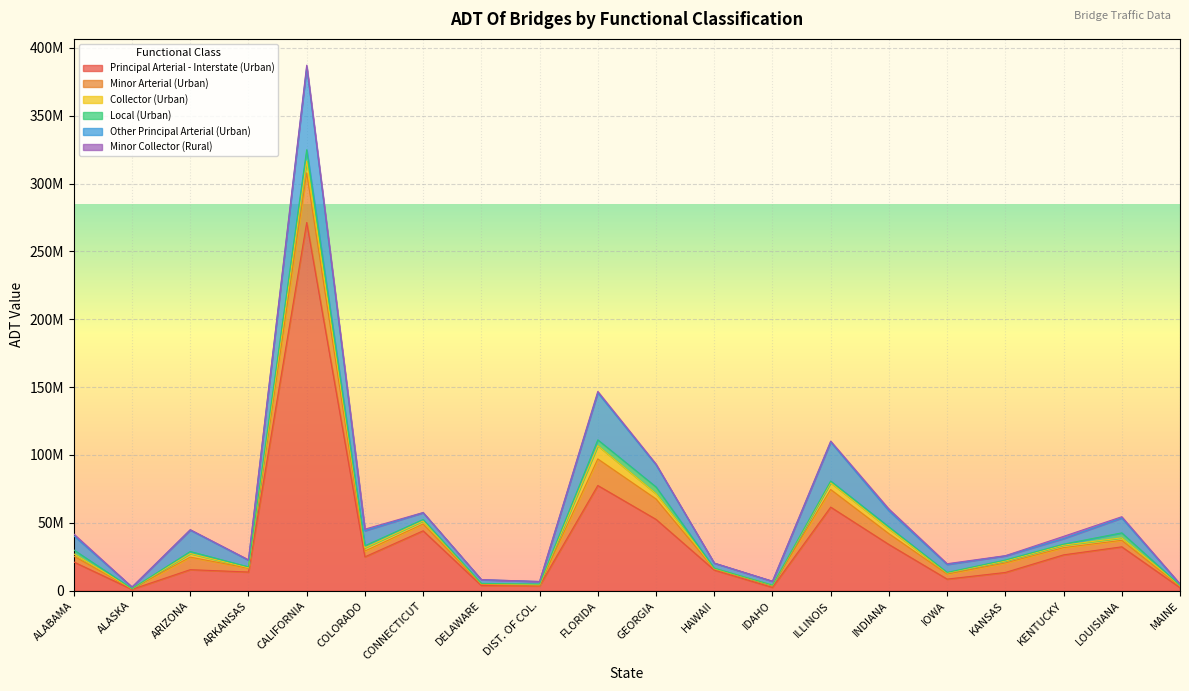

Between CONNECTICUT and ALABAMA, which is larger?

CONNECTICUT